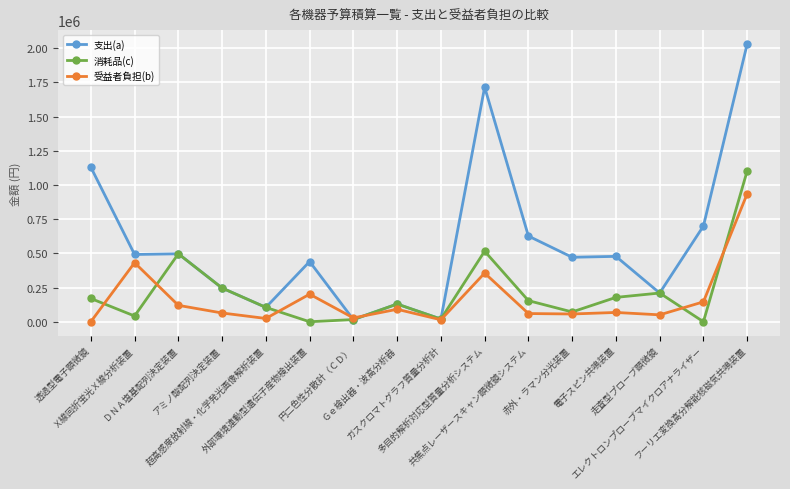

True or false: 消耗品(c) has a value of 129600 at Ｇｅ検出器・波高分析器.

True